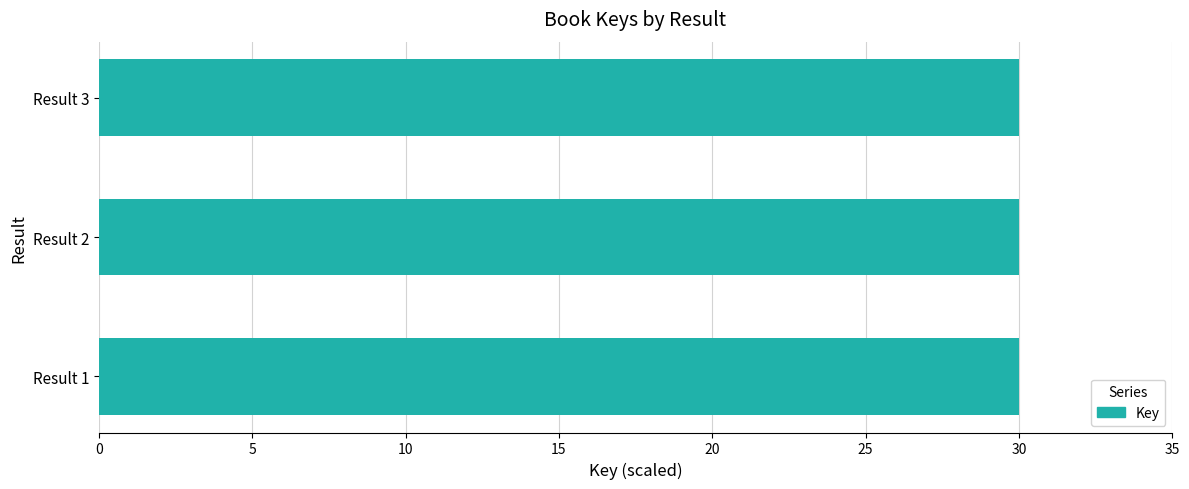

Reading bottom to top, what are all the values shown in this chart?

Result 1=30.0	Result 2=30.0	Result 3=30.0